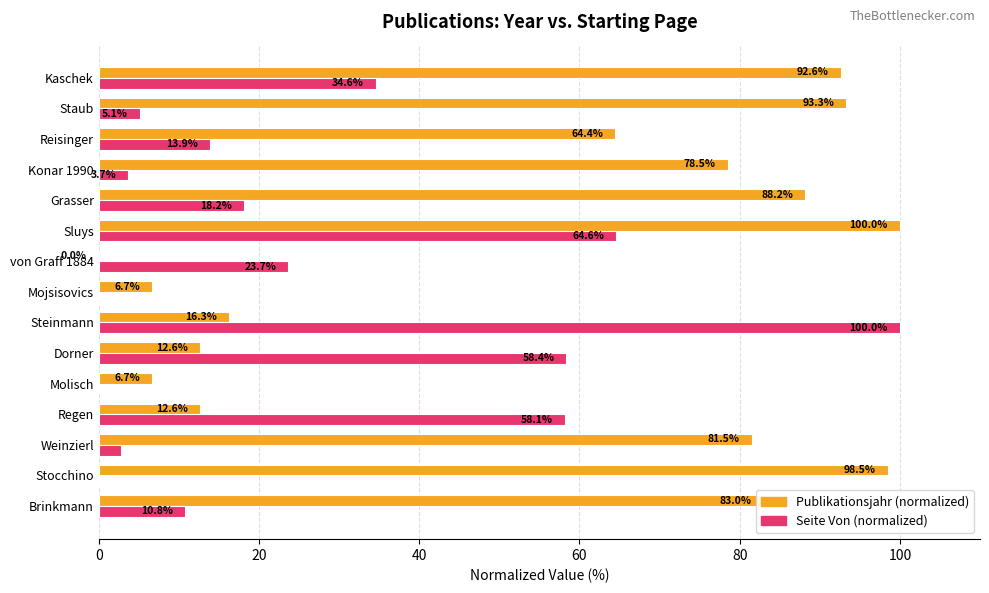

Which series changed the most between Weinzierl and Kaschek?

Seite Von (normalized)